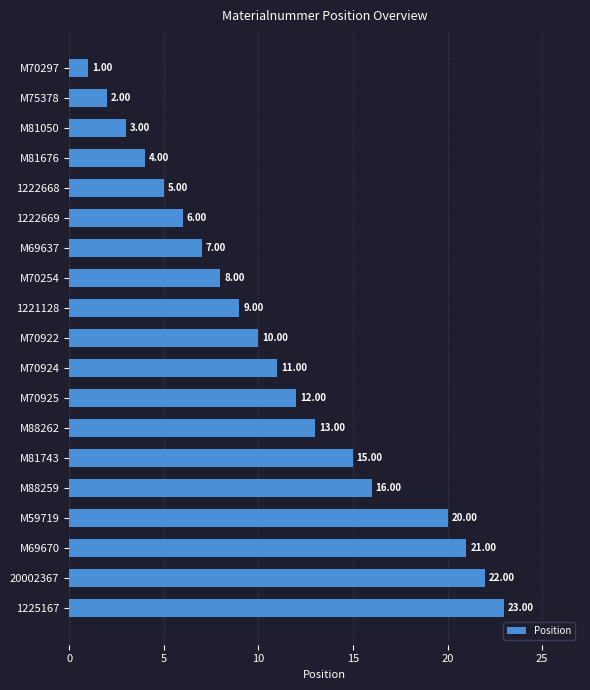

How many categories are shown in the chart?

19